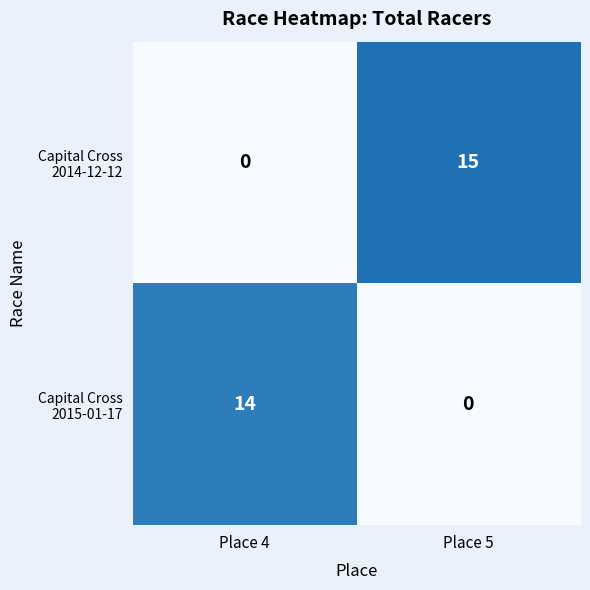

At which category is the sum across all series the highest?

Place 5